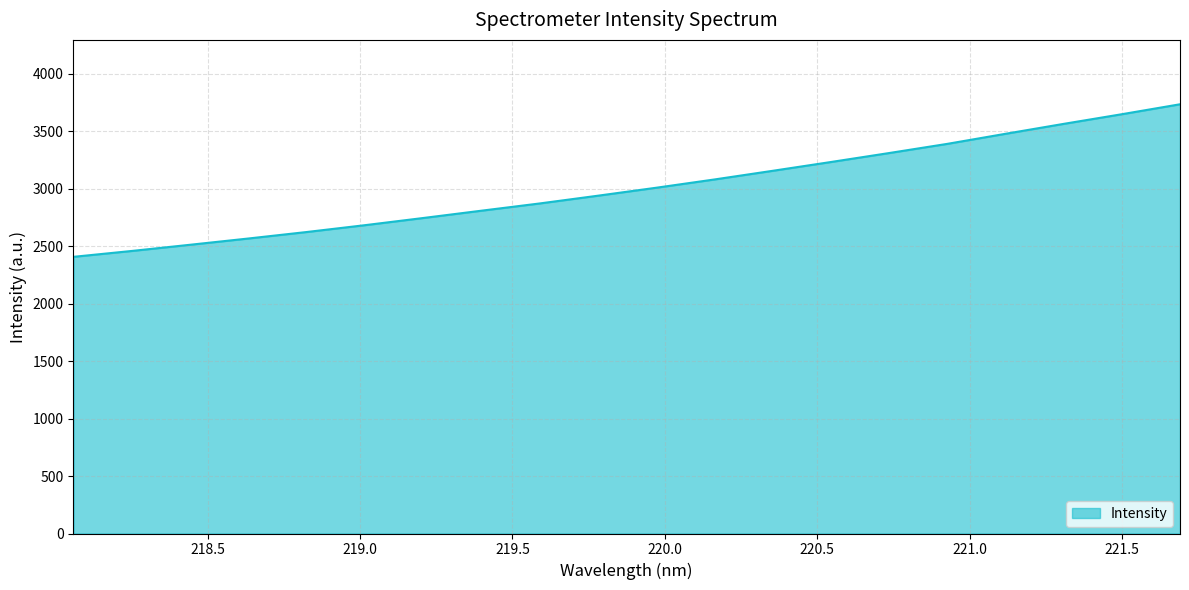

What is the maximum value shown in the chart?

3734.8